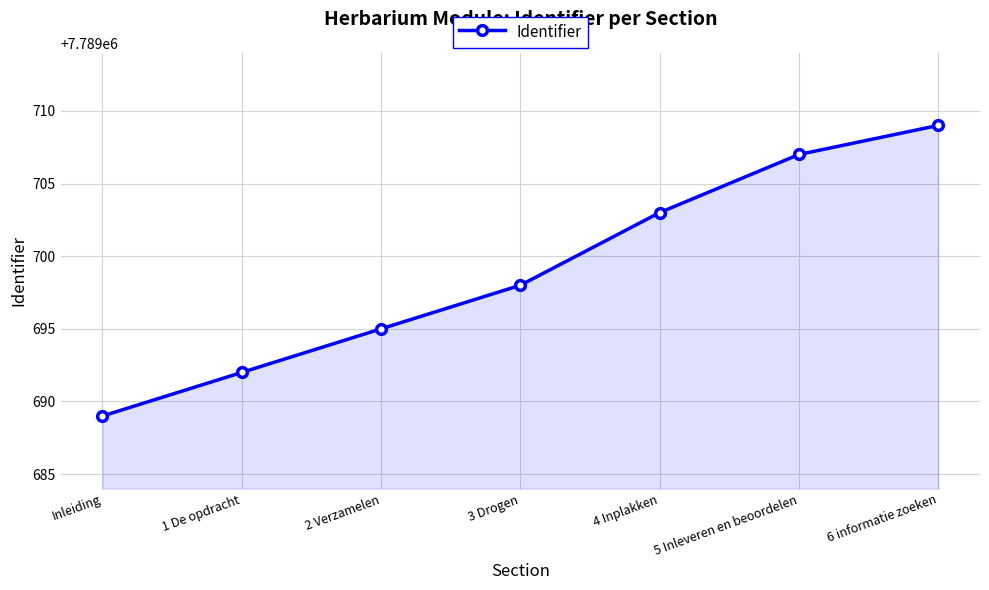

True or false: the data has more than 2 interior local peaks.

False